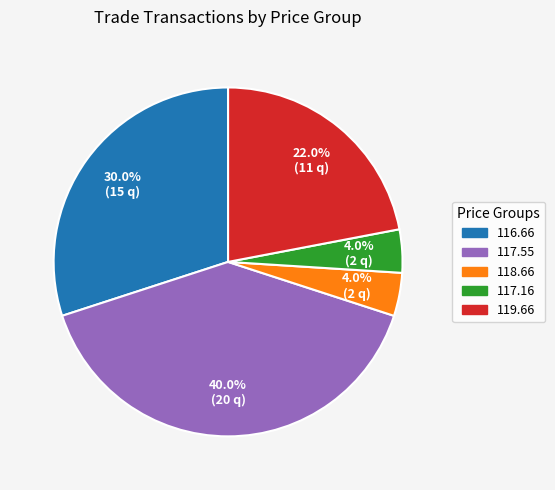

Does any single category account for the majority?

No